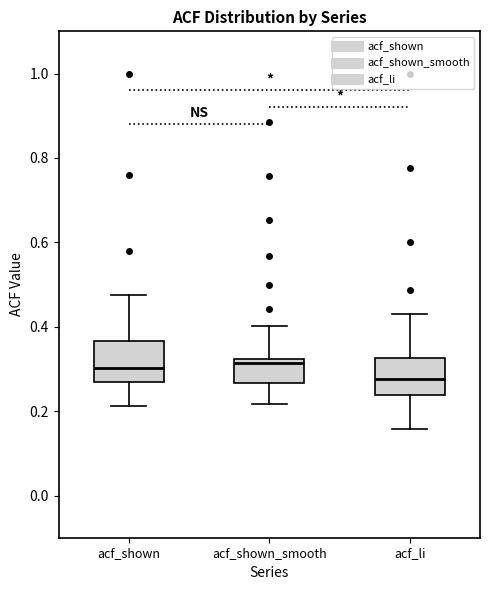

Reading left to right, transcribe this box plot: for each box, give where its median line is, the range the box spans, and where its two whiskers end, as read against the y-axis. The values are not printed on the chart, so give them approximately, as read against the axis.

acf_shown: median 0.30, box 0.26 to 0.36, whiskers 0.22 to 0.48
acf_shown_smooth: median 0.32 (just below the box's upper edge), box 0.26 to 0.32, whiskers 0.22 to 0.40
acf_li: median 0.28, box 0.24 to 0.32, whiskers 0.16 to 0.42